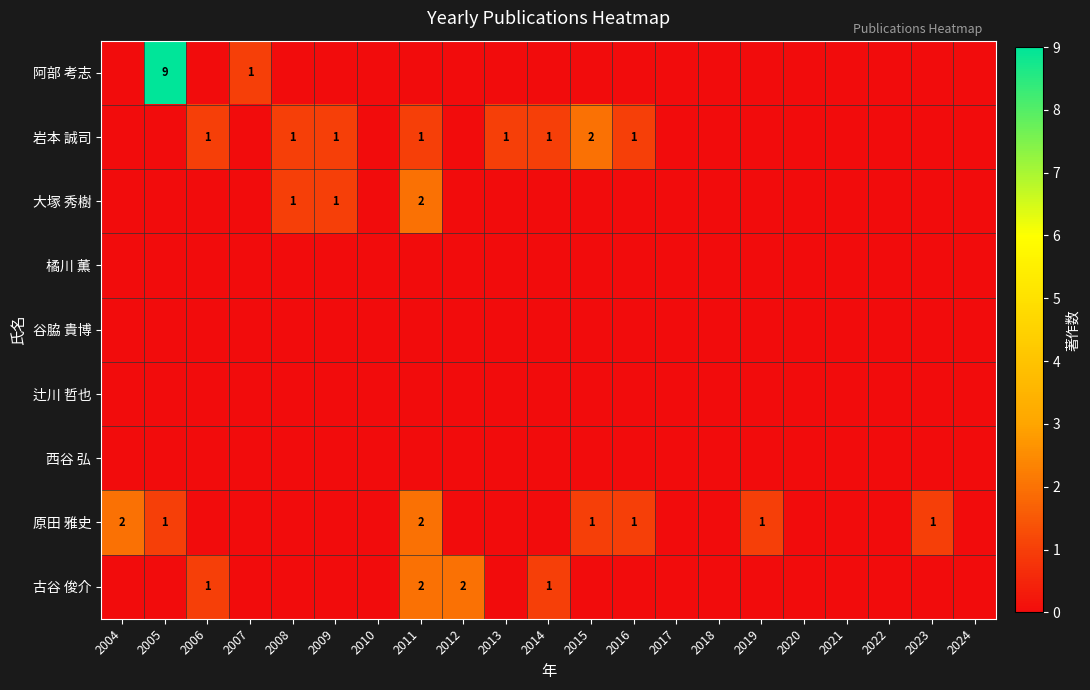

What is the sum of all 阿部 考志 values?

10